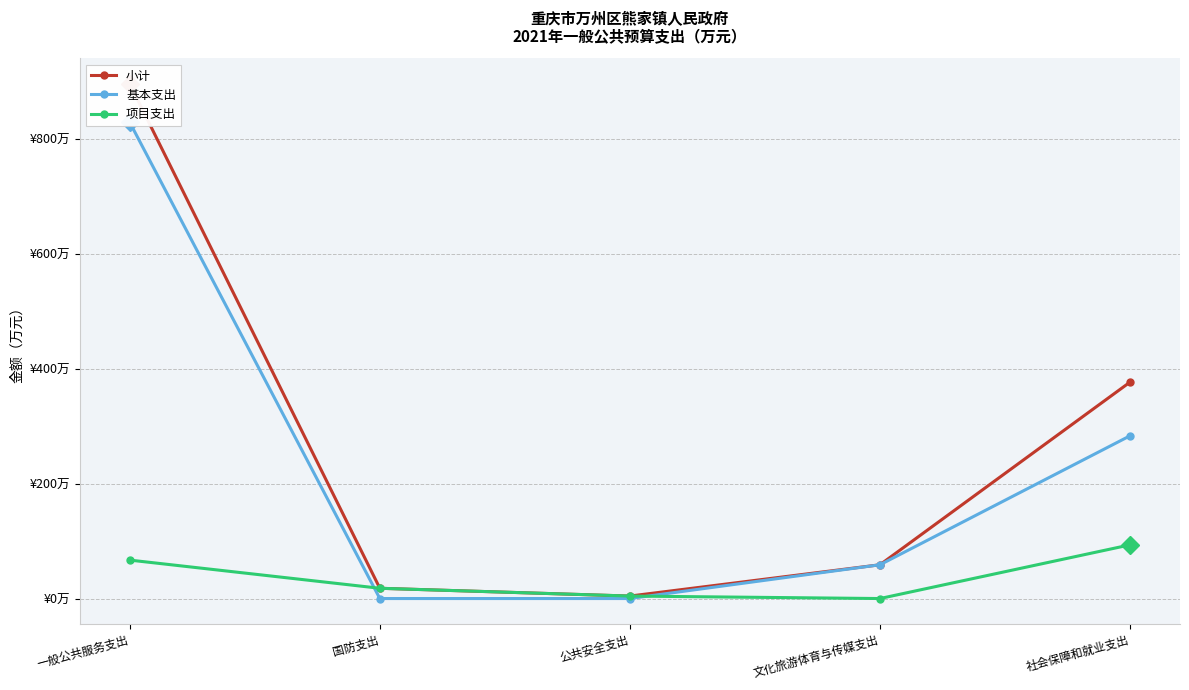

True or false: 基本支出 has a value of 0.0 at 公共安全支出.

True